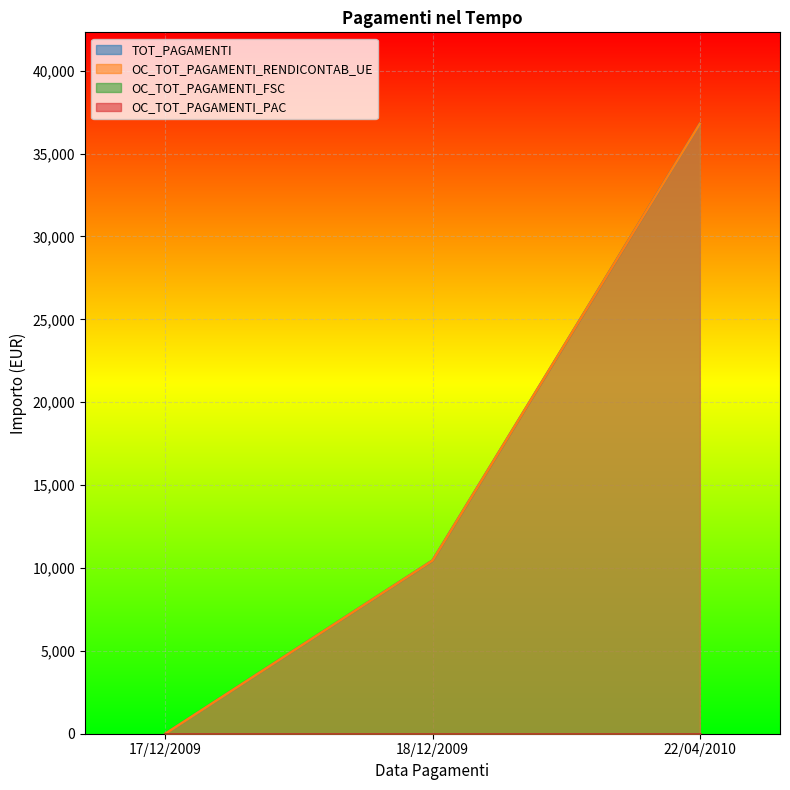

Is the value of TOT_PAGAMENTI at 17/12/2009 greater than the value of OC_TOT_PAGAMENTI_RENDICONTAB_UE at 22/04/2010?

No